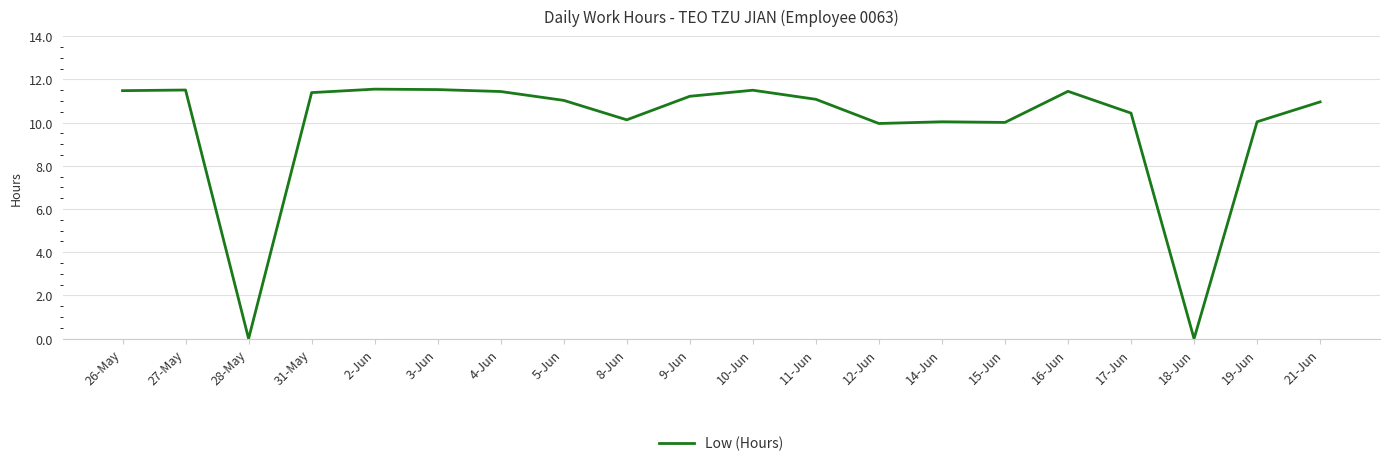

What is the change in value from 4-Jun to 18-Jun?

-11.4